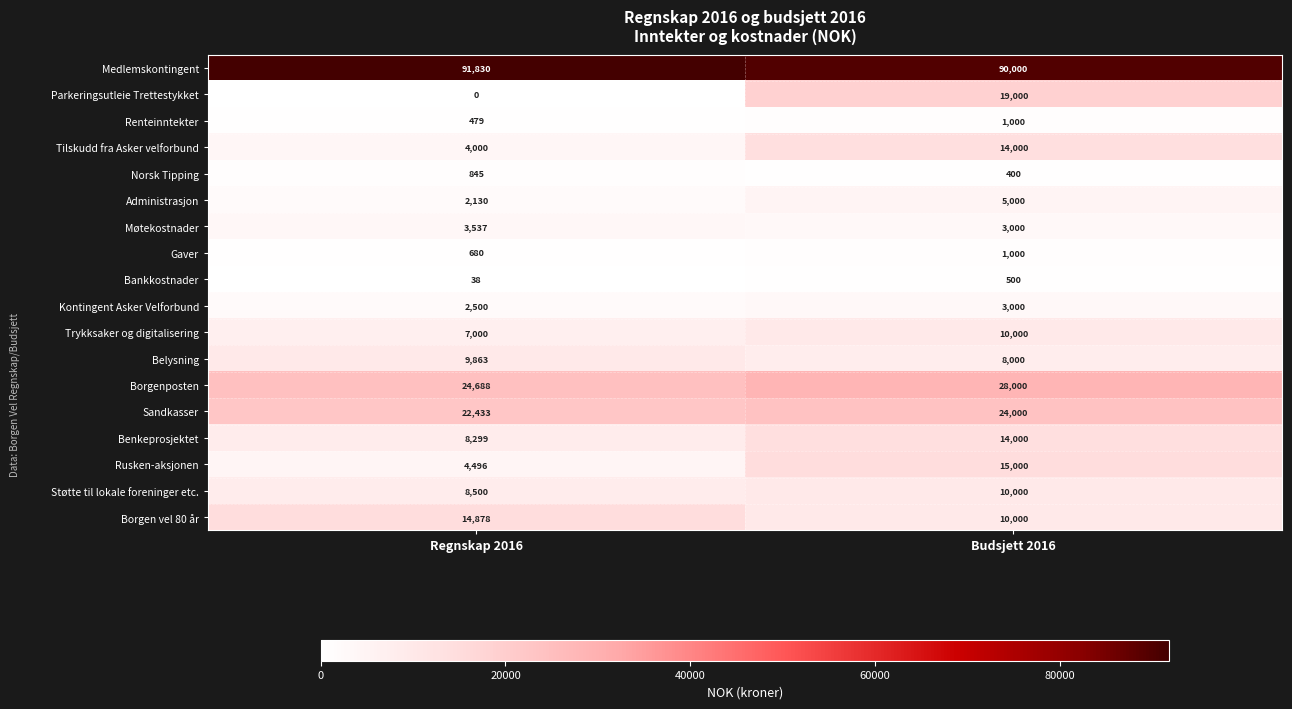

Where is Tilskudd fra Asker velforbund nearest to the value 9000?

Regnskap 2016